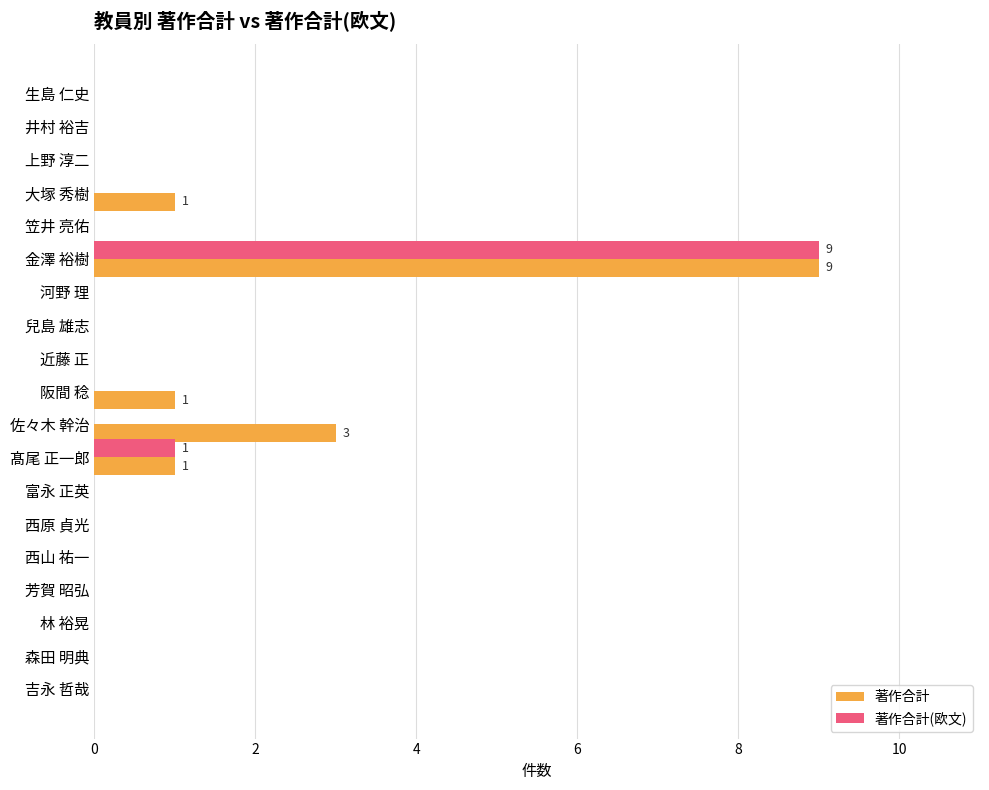

The 著作合計 series shows 2 at 阪間 稔. True or false?

False